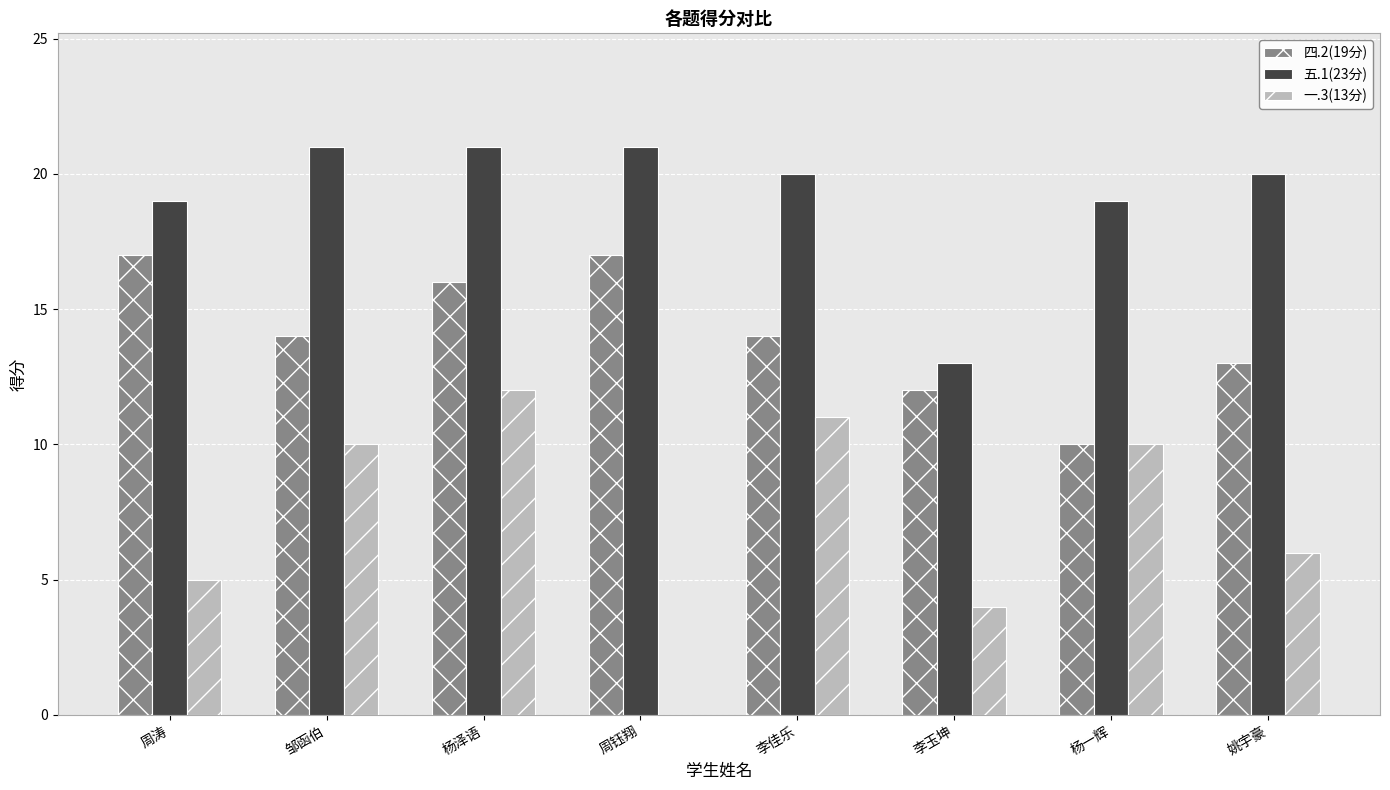

What is the sum of all 五.1(23分) values?

154